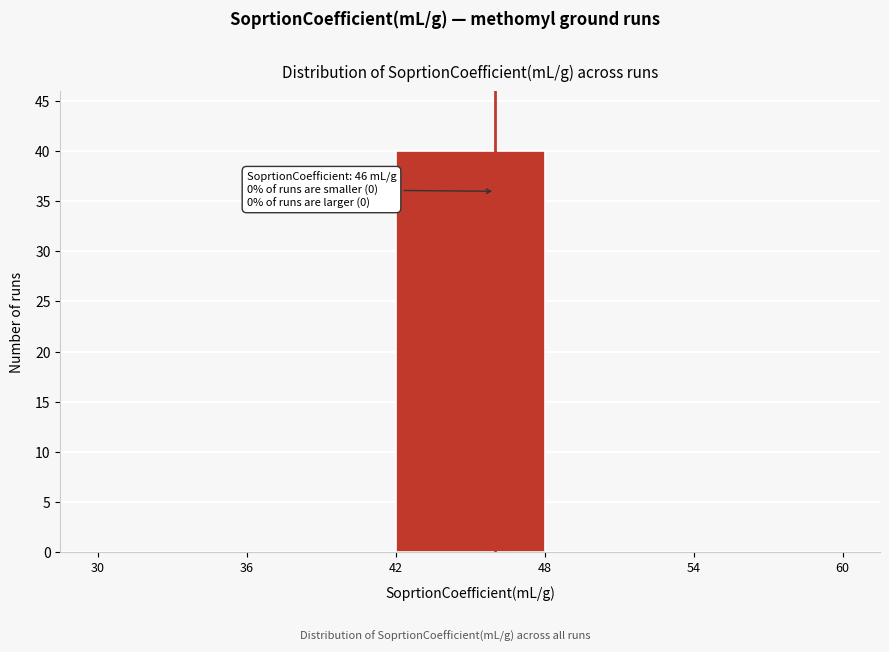

Which range on the x-axis has the tallest bar?

42 to 48